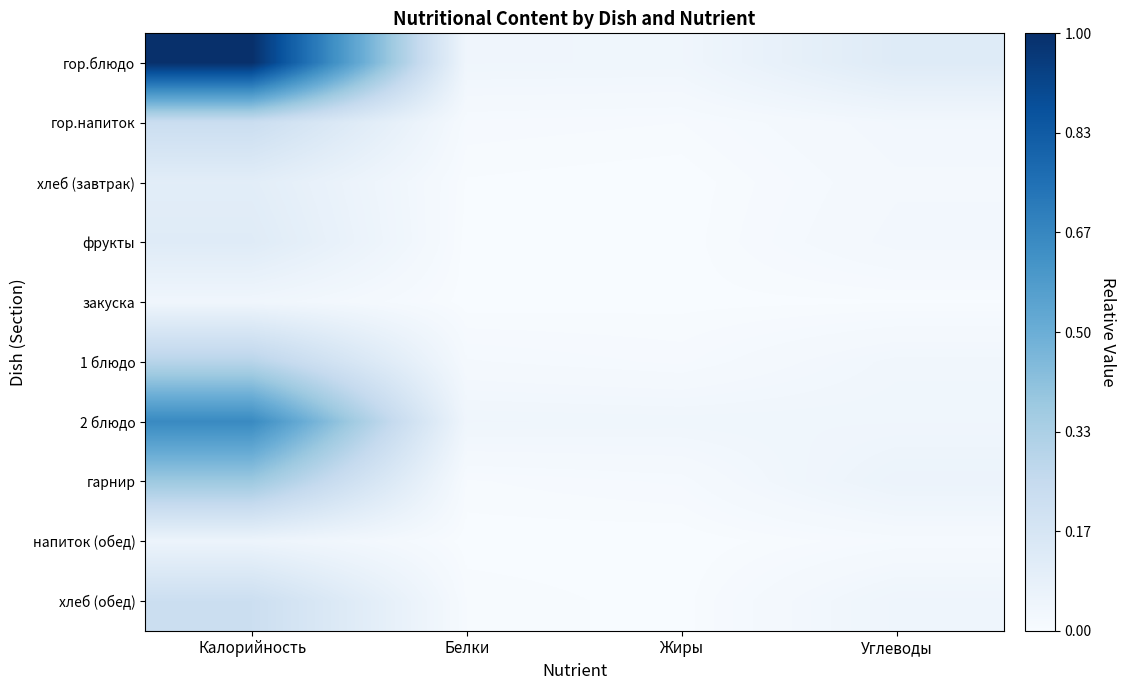

Rank the series by their maximum value, from lowest to highest.

закуска, напиток (обед), хлеб (завтрак), фрукты, хлеб (обед), гор.напиток, 1 блюдо, гарнир, 2 блюдо, гор.блюдо